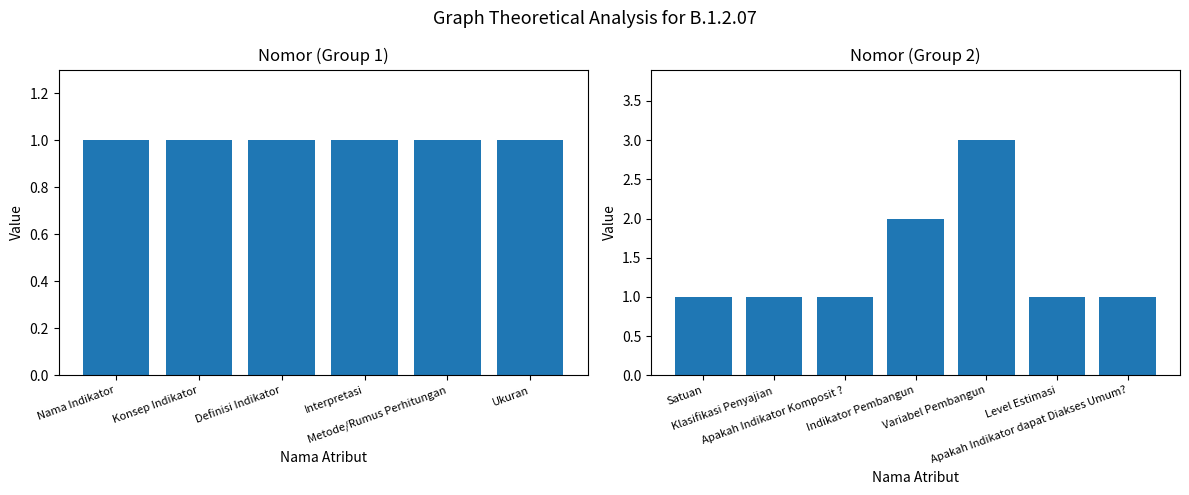

Count the values in the range 1 to 2.

6